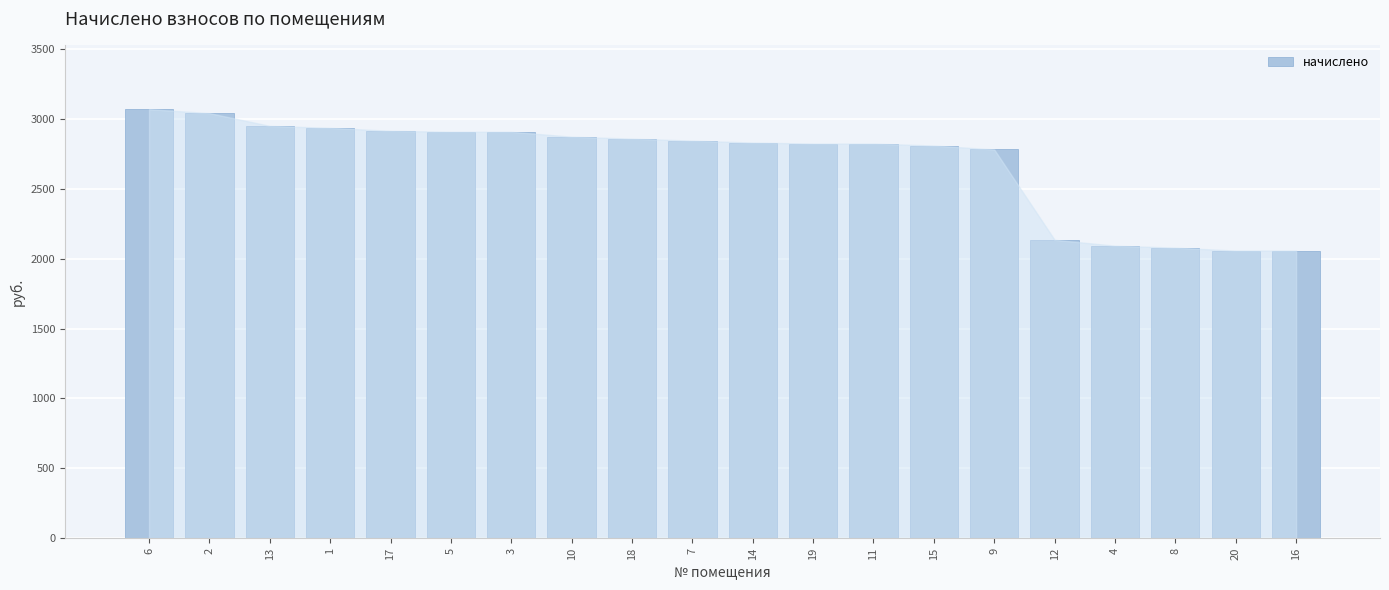

What is the ratio of the value at 15 to the value at 2?

0.9